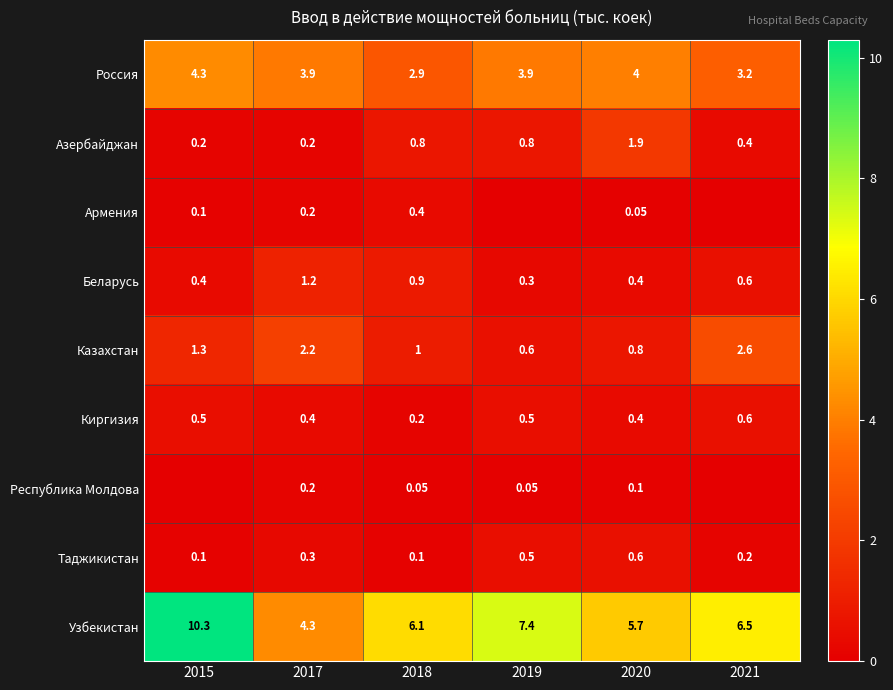

Is the value of Азербайджан at 2019 greater than the value of Узбекистан at 2018?

No